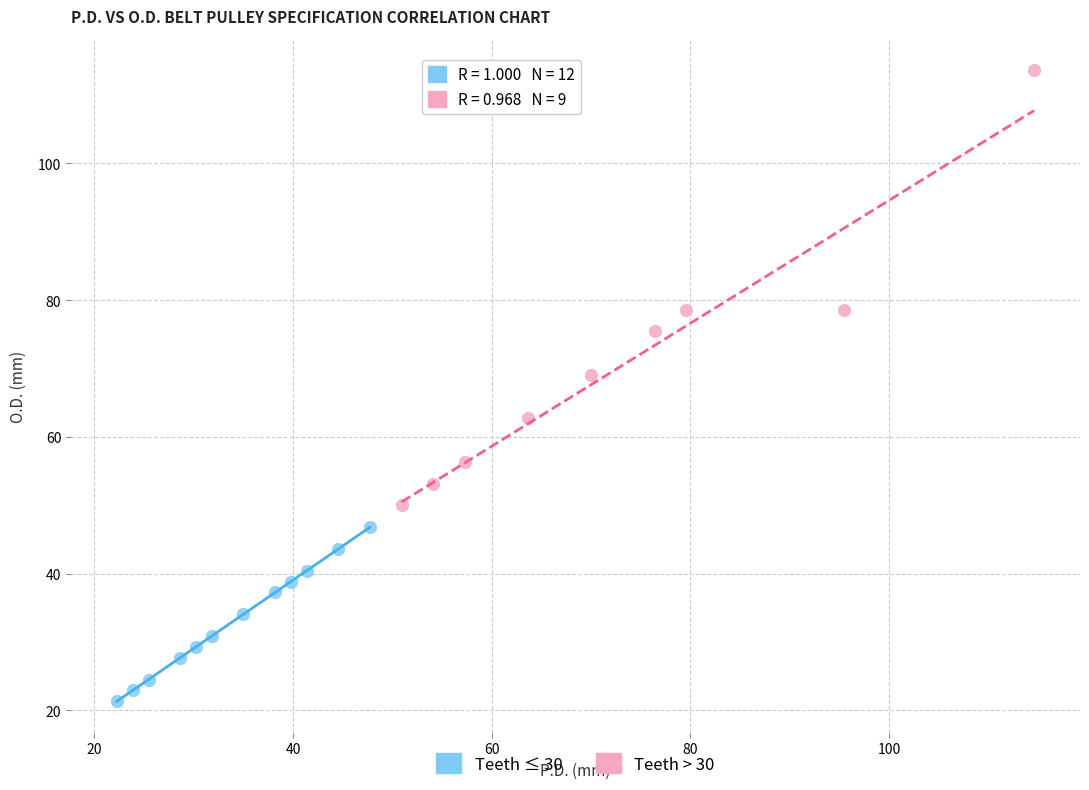

Which series contains the lowest Y value?

Teeth ≤ 30